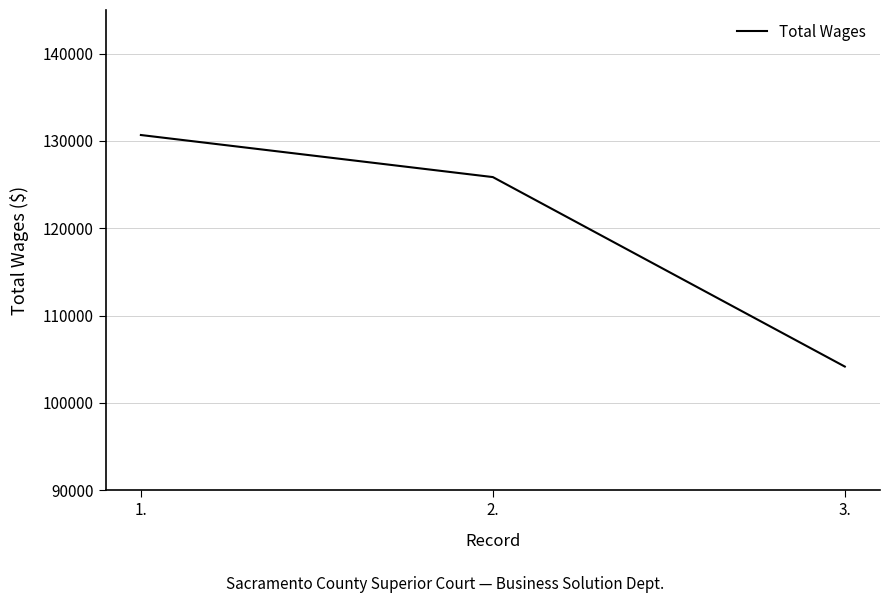

Count the number of data series in this chart.

1